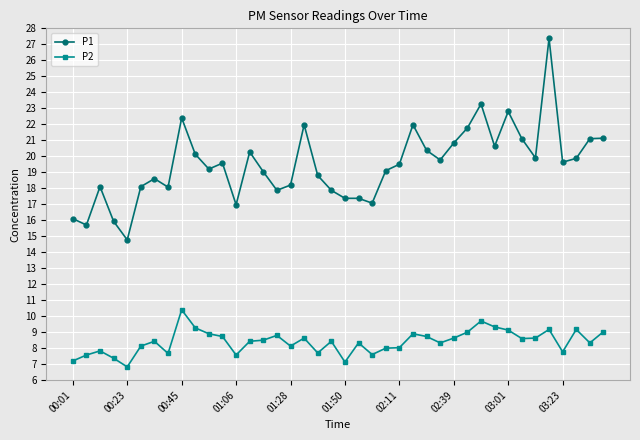

What is the value of the P2 point at the 18th from the left?

8.6